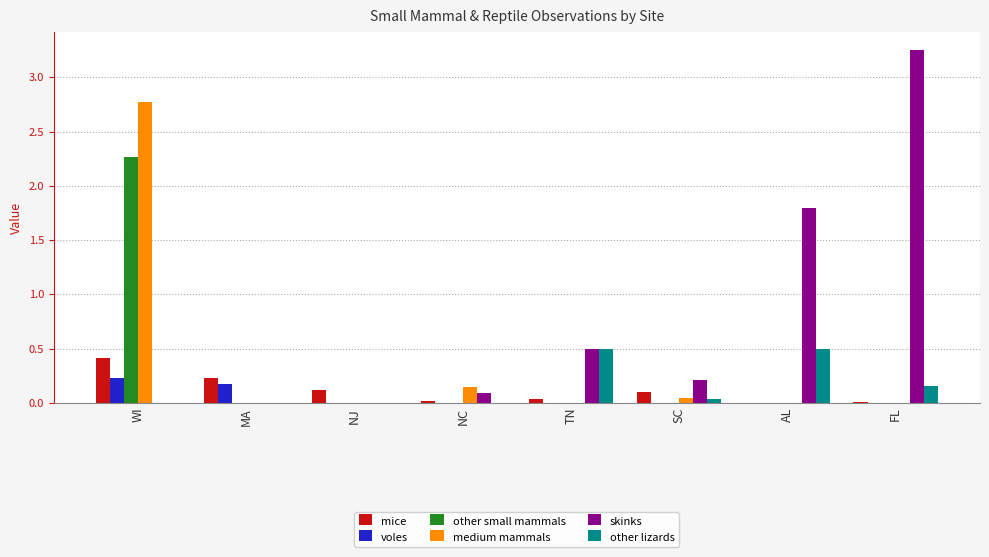

Which series has the largest total across all categories?

skinks